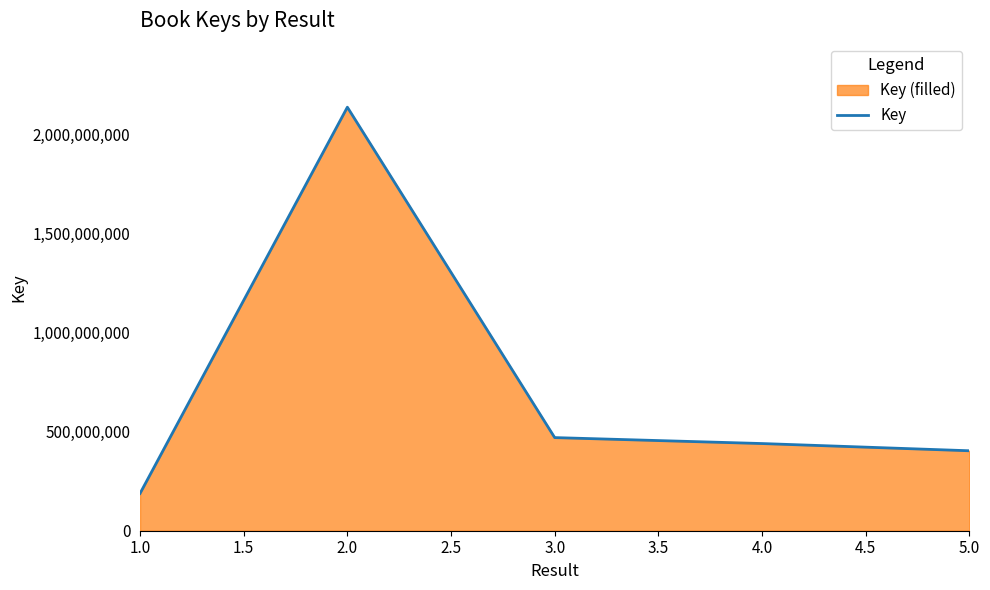

List the labels in order of value, largest first.

2.0, 3.0, 4.0, 5.0, 1.0